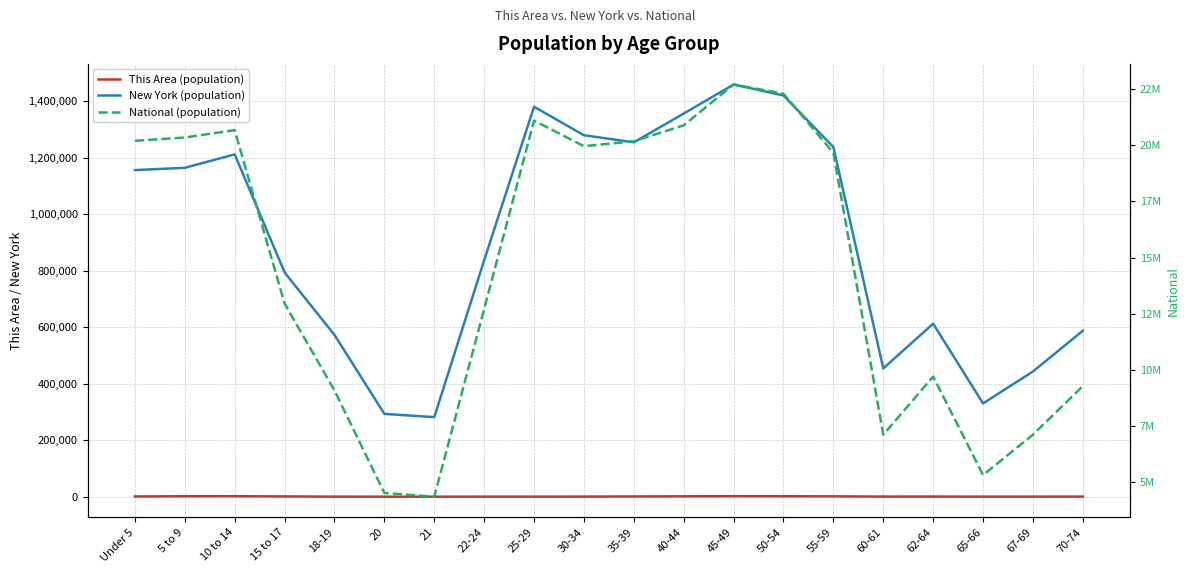

The National (population) series shows 9086089 at 18-19. True or false?

True